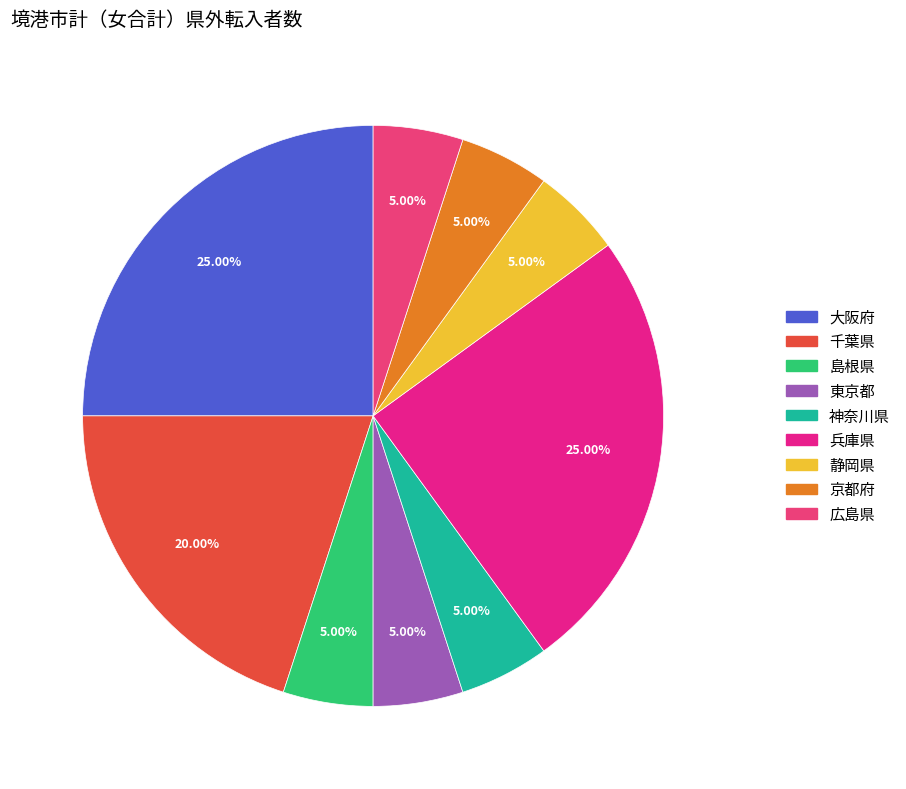

What percentage do 京都府 and 東京都 together represent?

10.0%